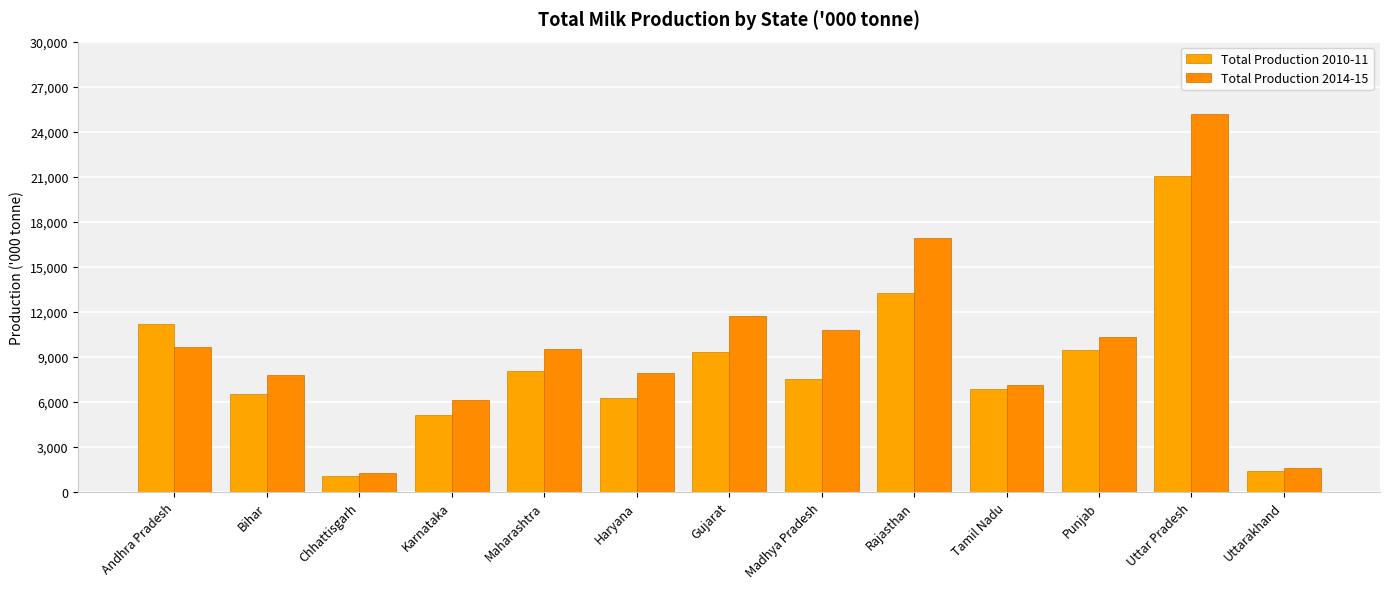

What is the label of the 9th bar from the left?

Rajasthan